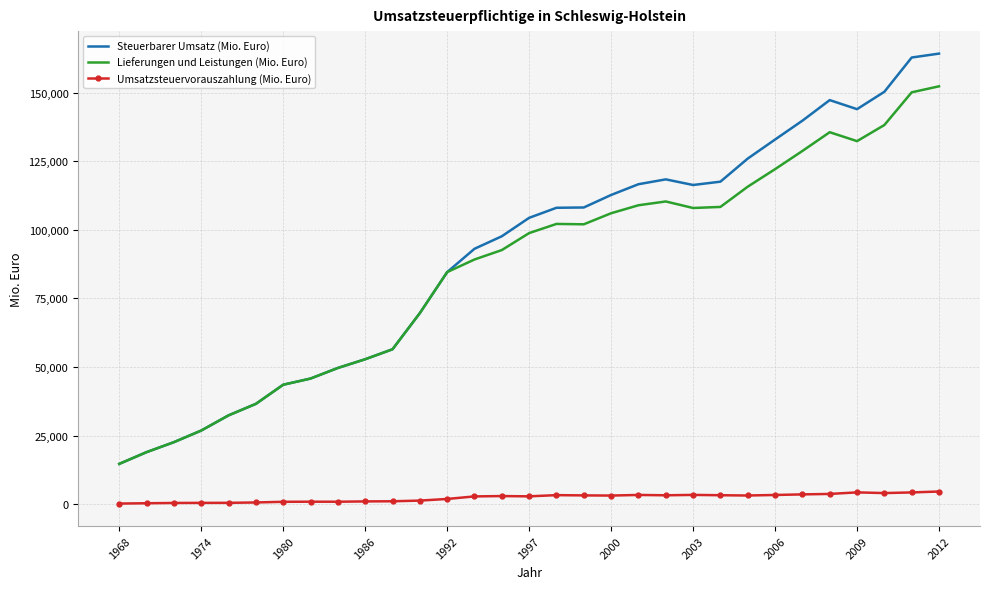

Rank the series by their maximum value, from lowest to highest.

Umsatzsteuervorauszahlung (Mio. Euro), Lieferungen und Leistungen (Mio. Euro), Steuerbarer Umsatz (Mio. Euro)